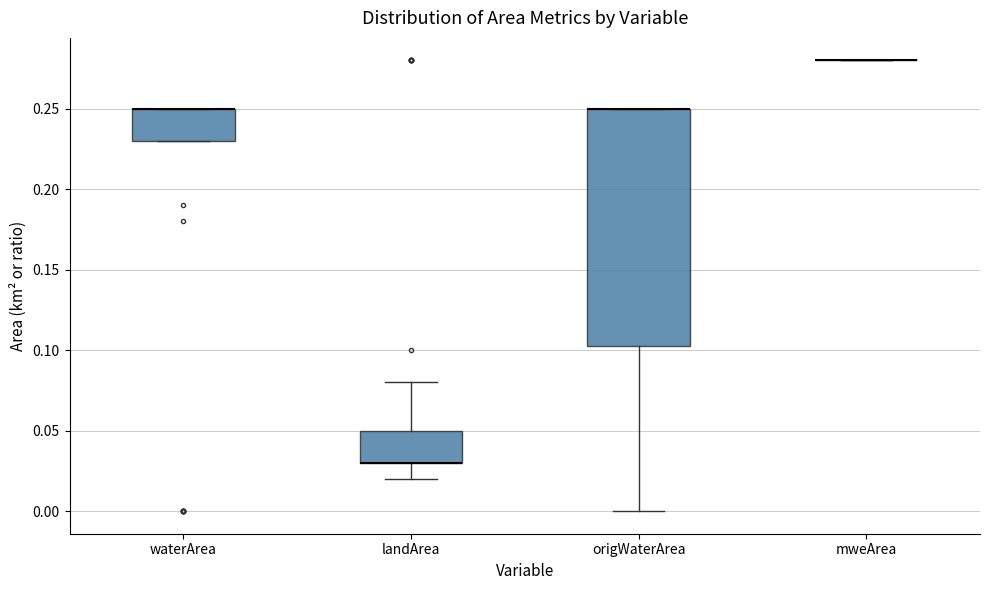

Reading left to right, read every box against the y-axis: the position of its median line, the range the box covers, and the ends of its whiskers. The values are not printed on the chart, so give them approximately, as read against the axis.

waterArea: median 0.250 (drawn on the box's upper edge), box 0.230 to 0.250, whiskers 0.230 to 0.250
landArea: median 0.030 (drawn on the box's lower edge), box 0.030 to 0.050, whiskers 0.020 to 0.080
origWaterArea: median 0.250 (drawn on the box's upper edge), box 0.105 to 0.250, whiskers 0.000 to 0.250
mweArea: box collapsed to a line at 0.280, whiskers 0.280 to 0.280